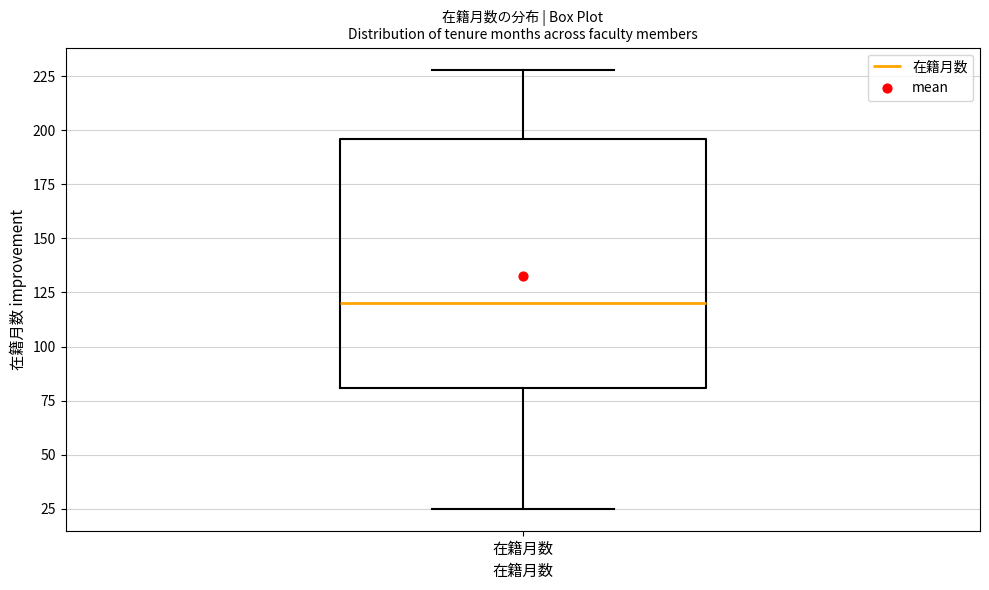

Transcribe this box plot: give where the median line is, the range the box spans, and where the two whiskers end, as read against the y-axis. The values are not printed on the chart, so give them approximately, as read against the axis.

median 120, box 80 to 195, whiskers 25 to 230